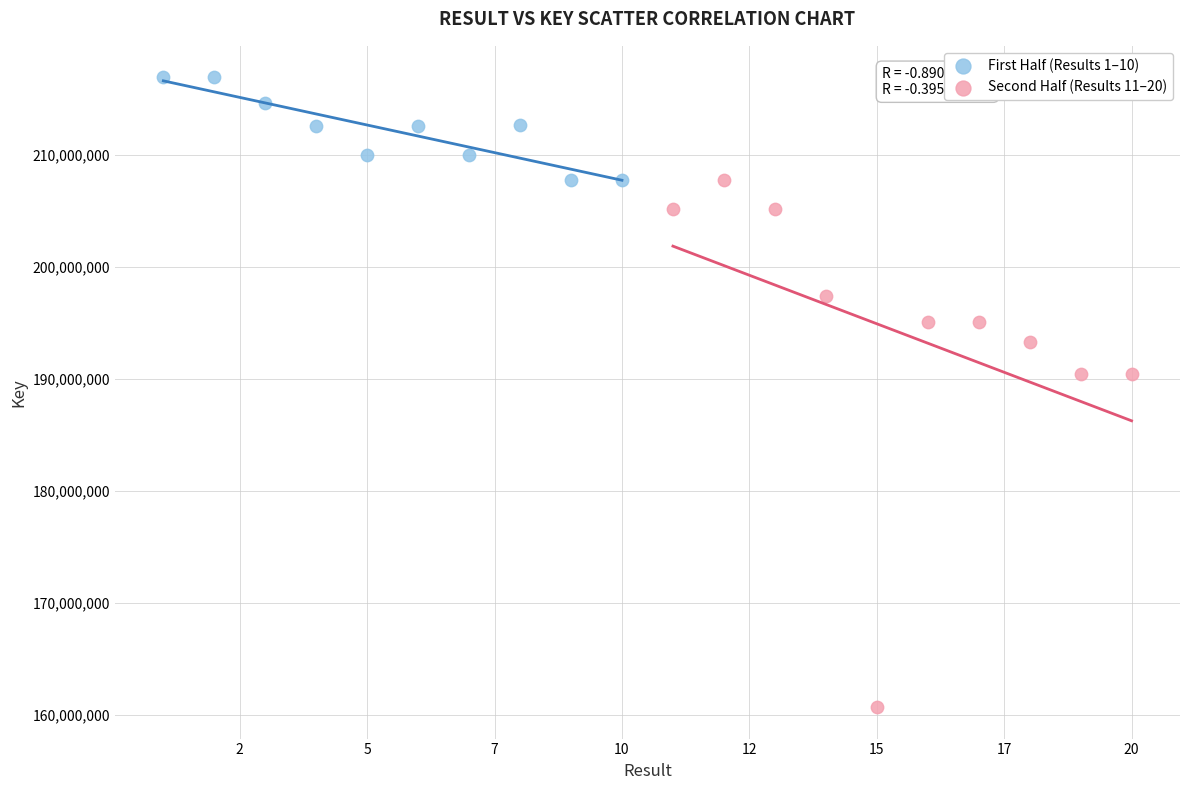

Which series reaches the maximum Y coordinate?

First Half (Results 1–10)